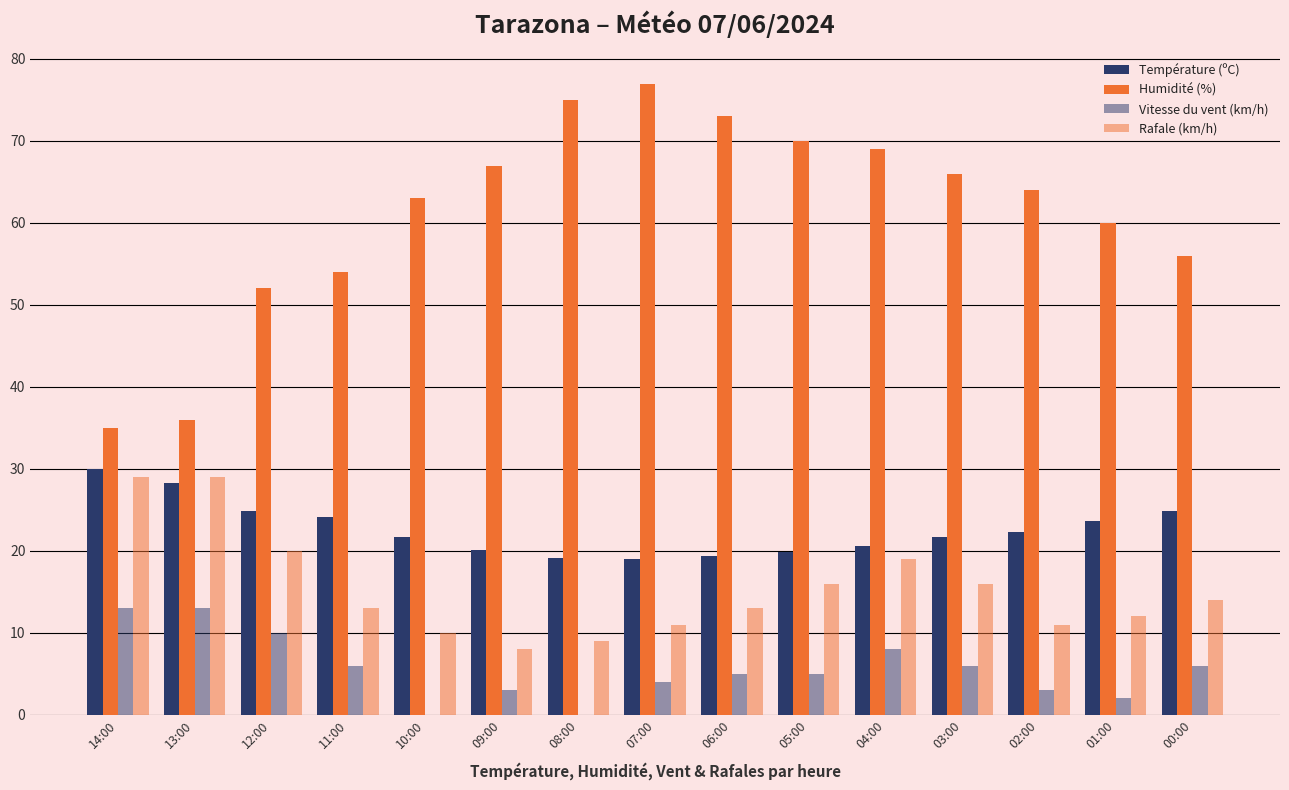

Is the value of Rafale (km/h) at 14:00 greater than the value of Température (ºC) at 06:00?

Yes